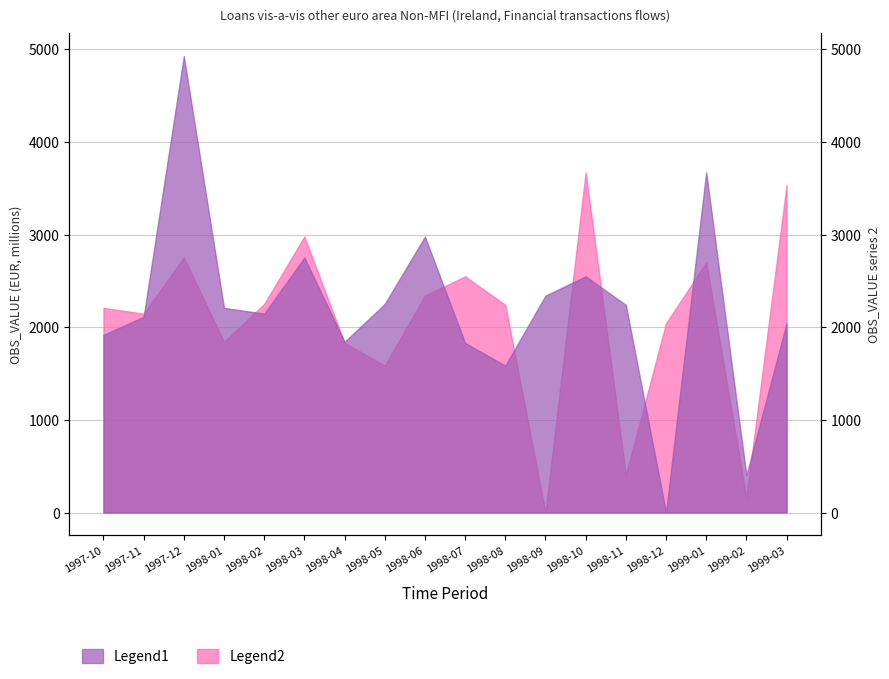

At which category does Legend1 reach its first local peak?

1997-12